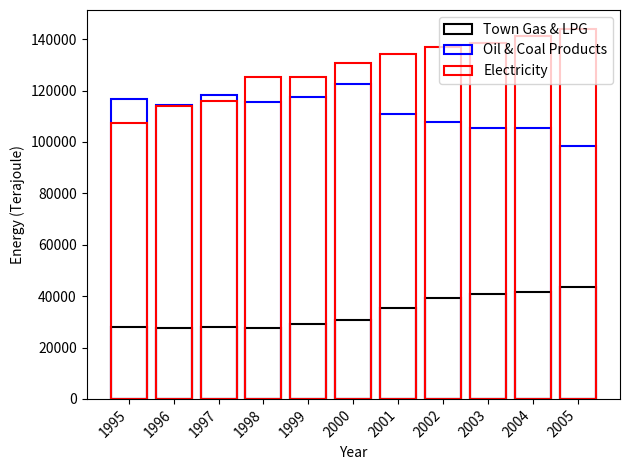

At 1998, list the series in order from smallest to largest.

Town Gas & LPG, Oil & Coal Products, Electricity